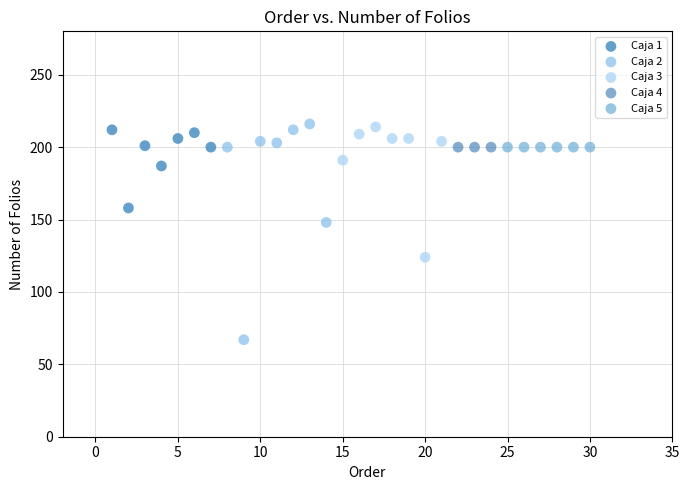

Which series reaches the minimum Y coordinate?

Caja 2